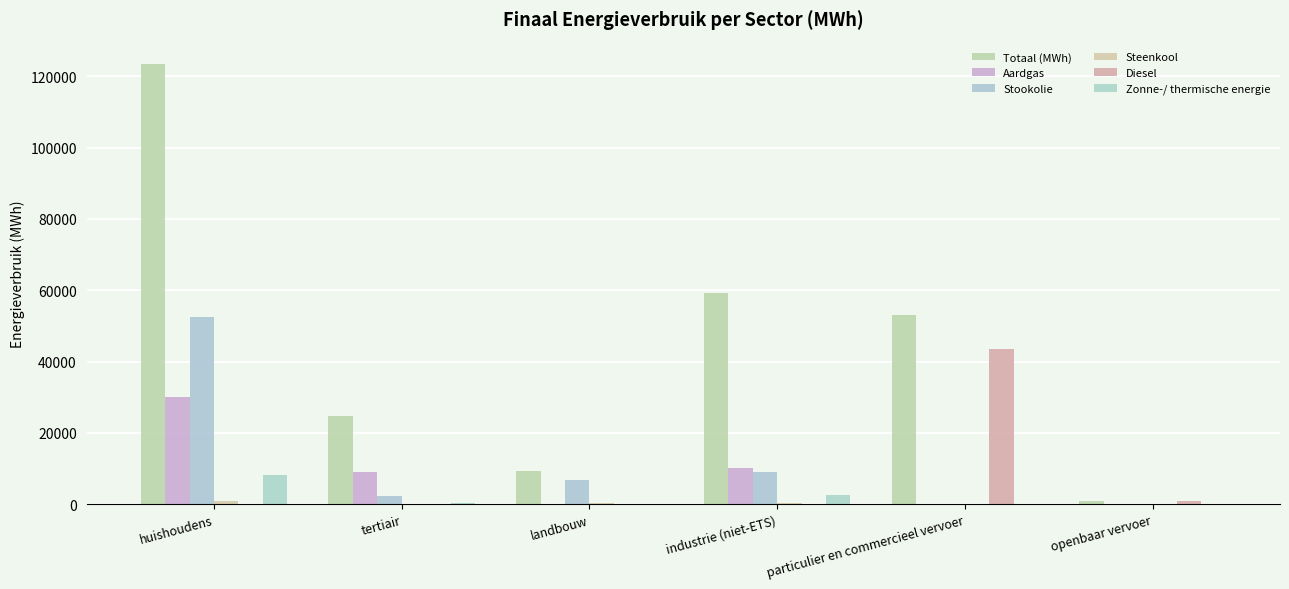

What is the difference between the highest and lowest values at particulier en commercieel vervoer?

53005.6